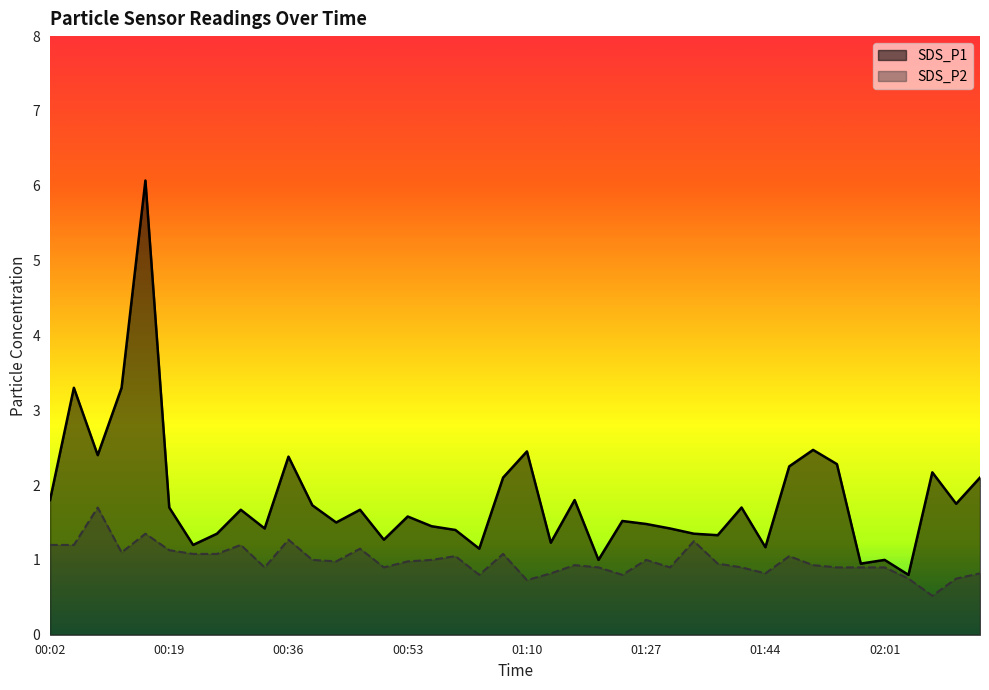

How many lines are shown in the chart?

2